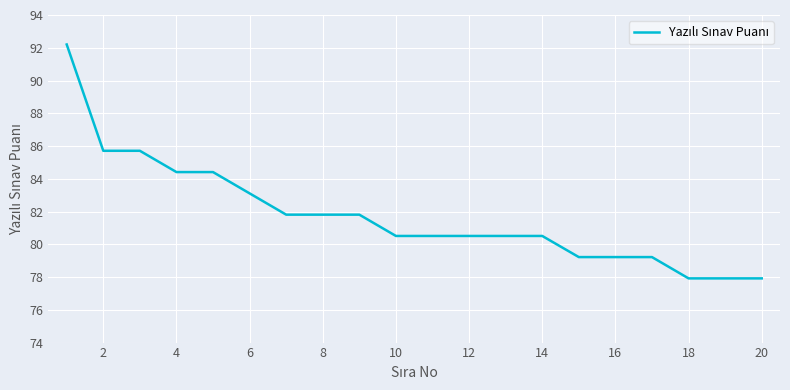

What is the difference between the maximum and minimum values?

14.3